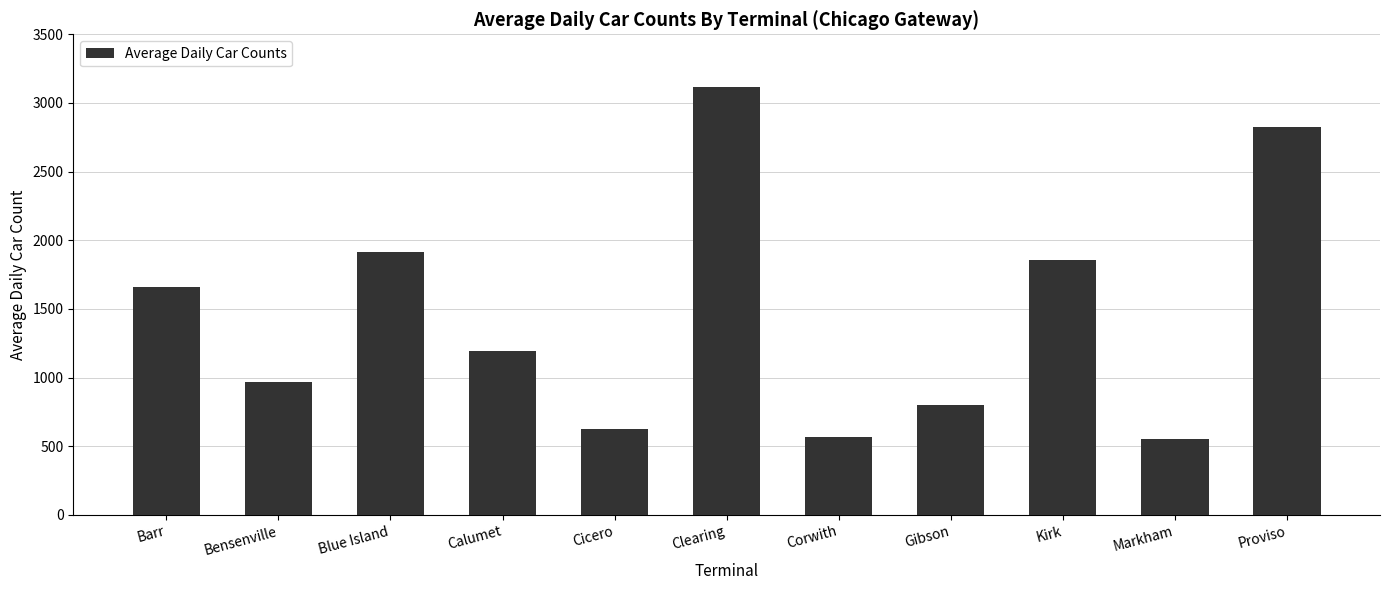

What position from the left is Corwith?

7